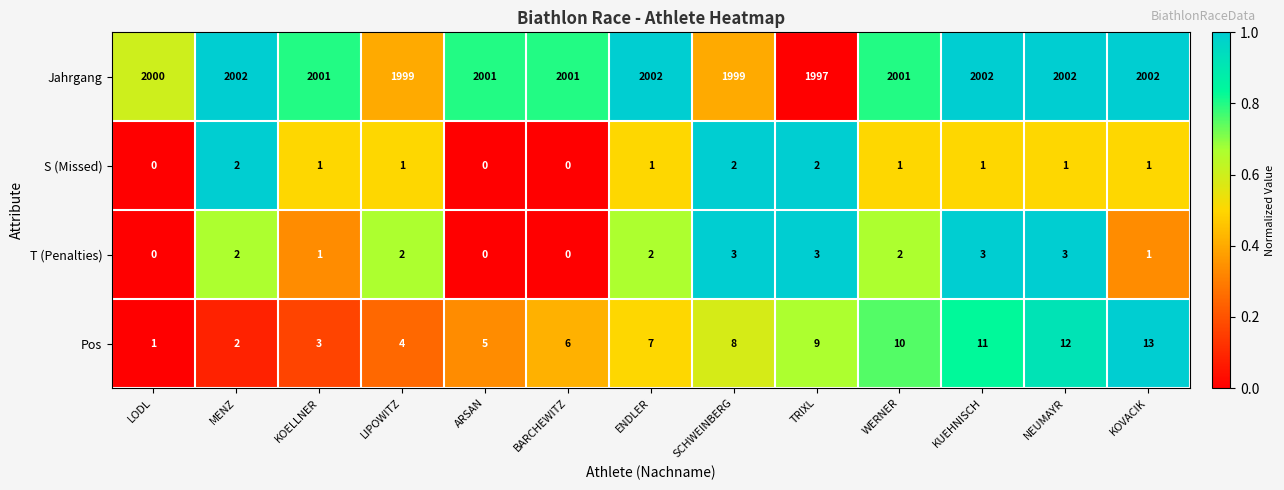

What is the sum of the S (Missed) values at WERNER and SCHWEINBERG?

3